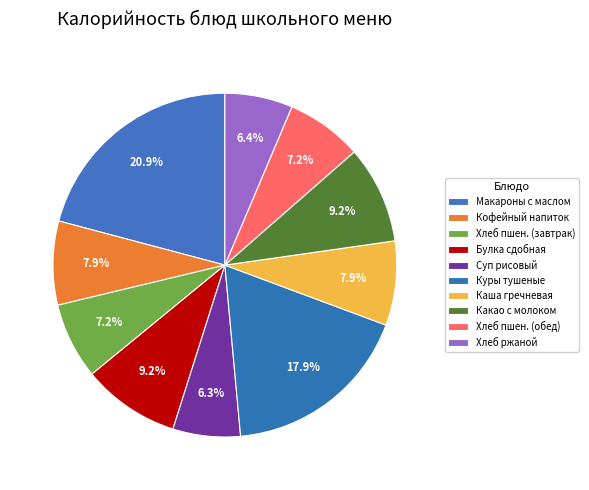

Count the number of slices in the pie.

10